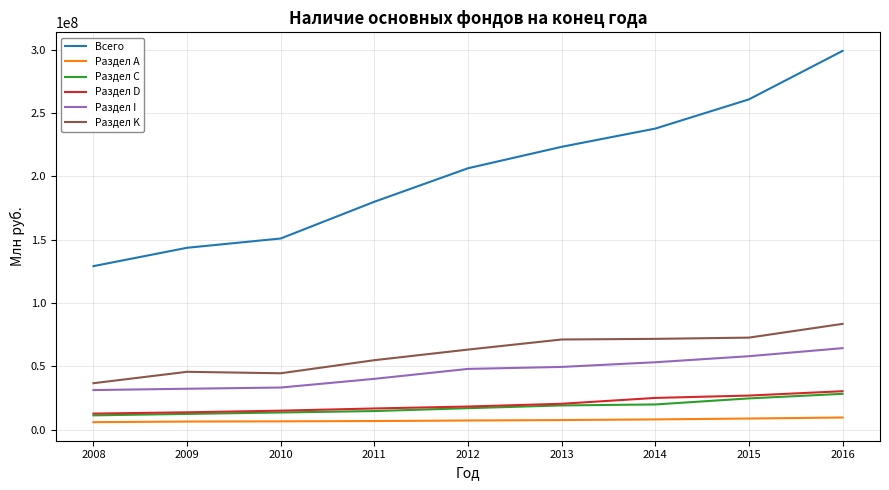

What is the sum of the Раздел С values at 2009 and 2014?

32444381